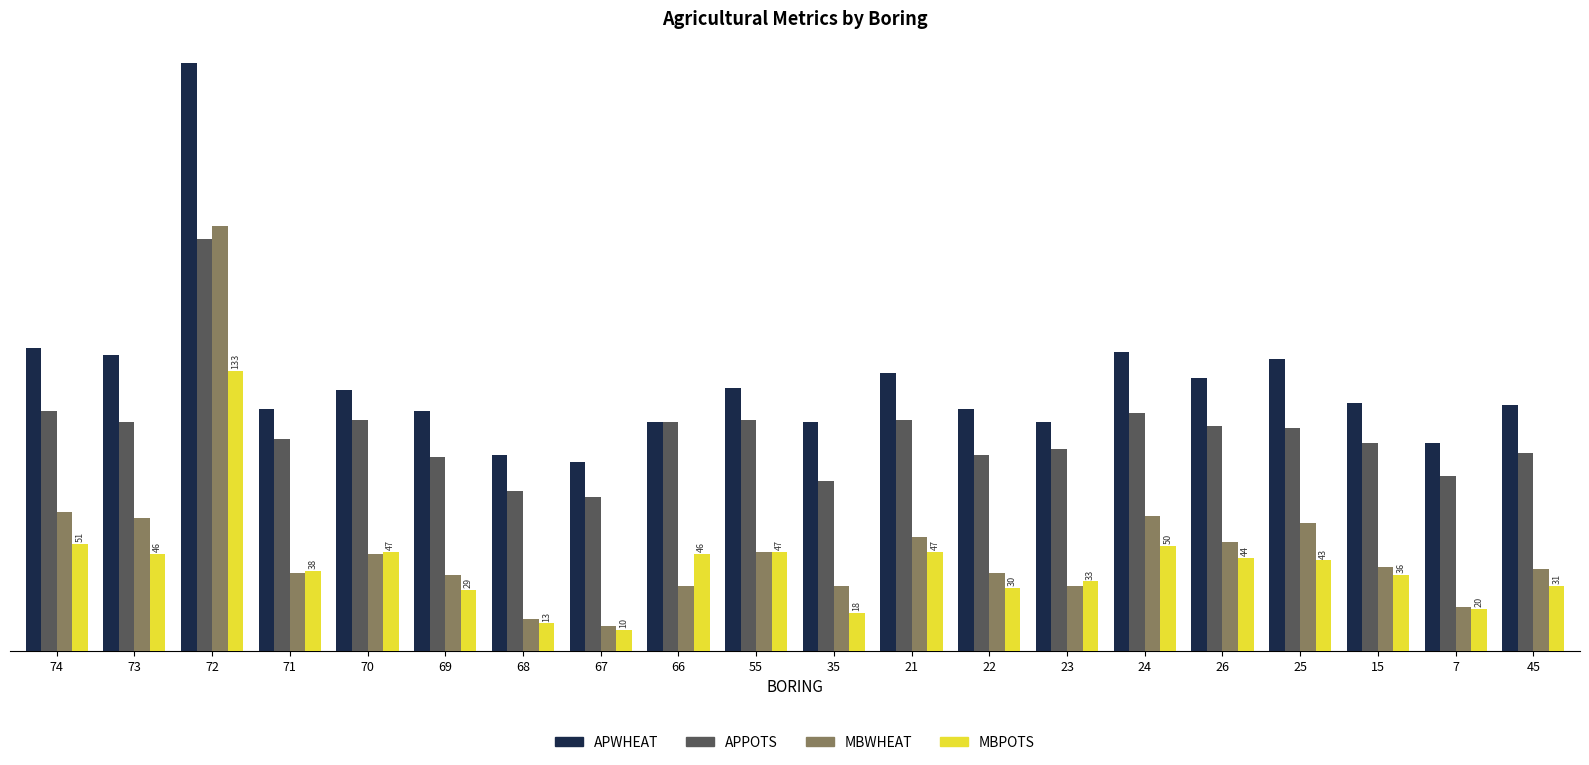

What is the difference between the maximum and minimum values in the APPOTS series?

123